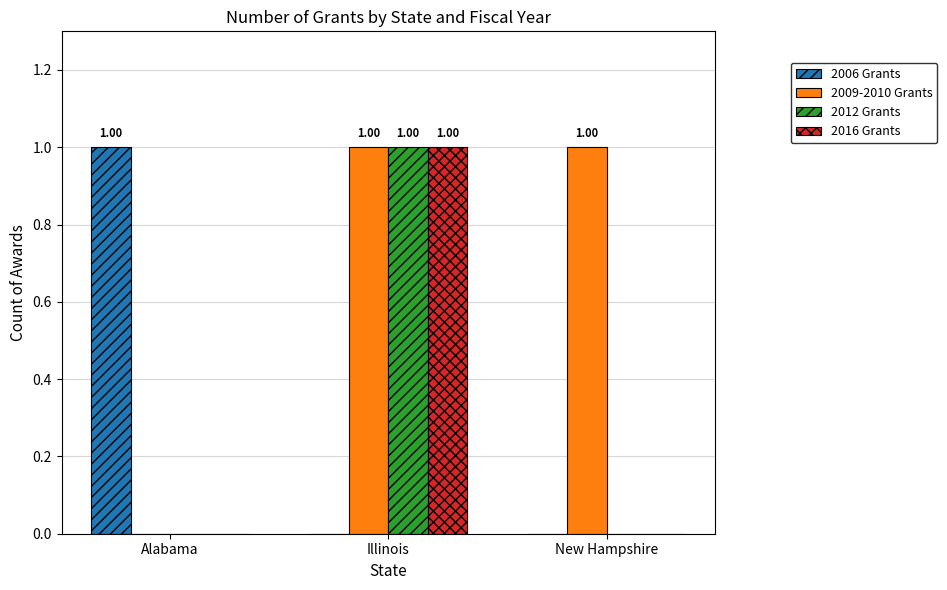

At which category is the sum across all series the highest?

Illinois